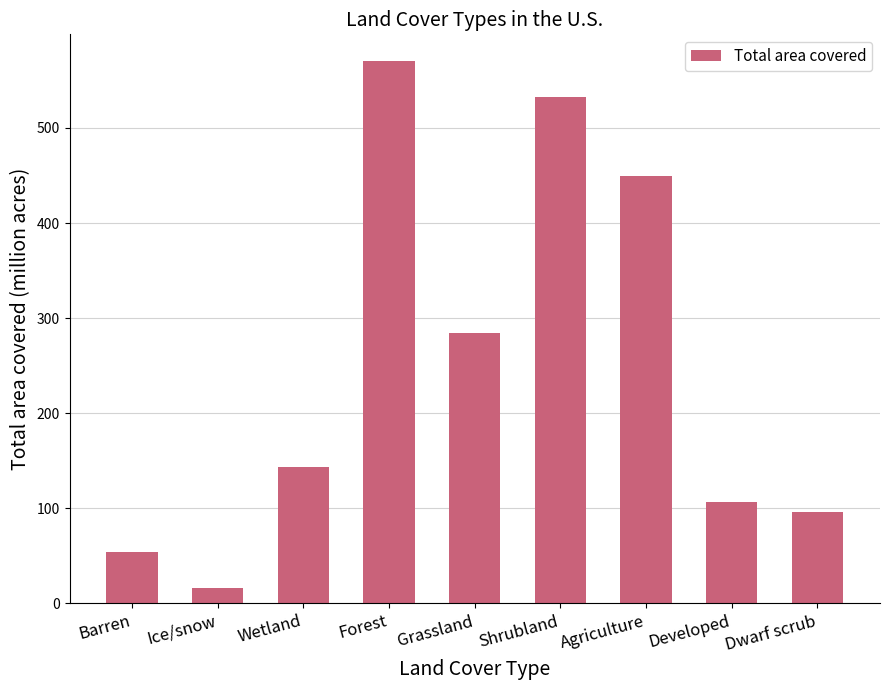

Rank the categories by value from highest to lowest.

Forest, Shrubland, Agriculture, Grassland, Wetland, Developed, Dwarf scrub, Barren, Ice/snow